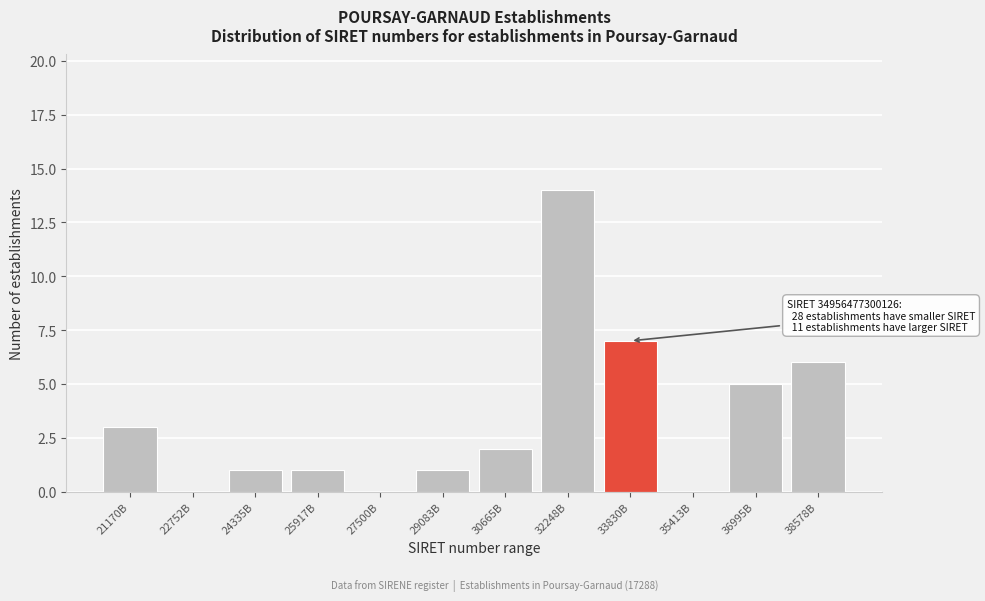

Reading left to right, list all the values displayed in this chart.

21170B=3	22752B=0	24335B=1	25917B=1	27500B=0	29083B=1	30665B=2	32248B=14	33830B=7	35413B=0	36995B=5	38578B=6